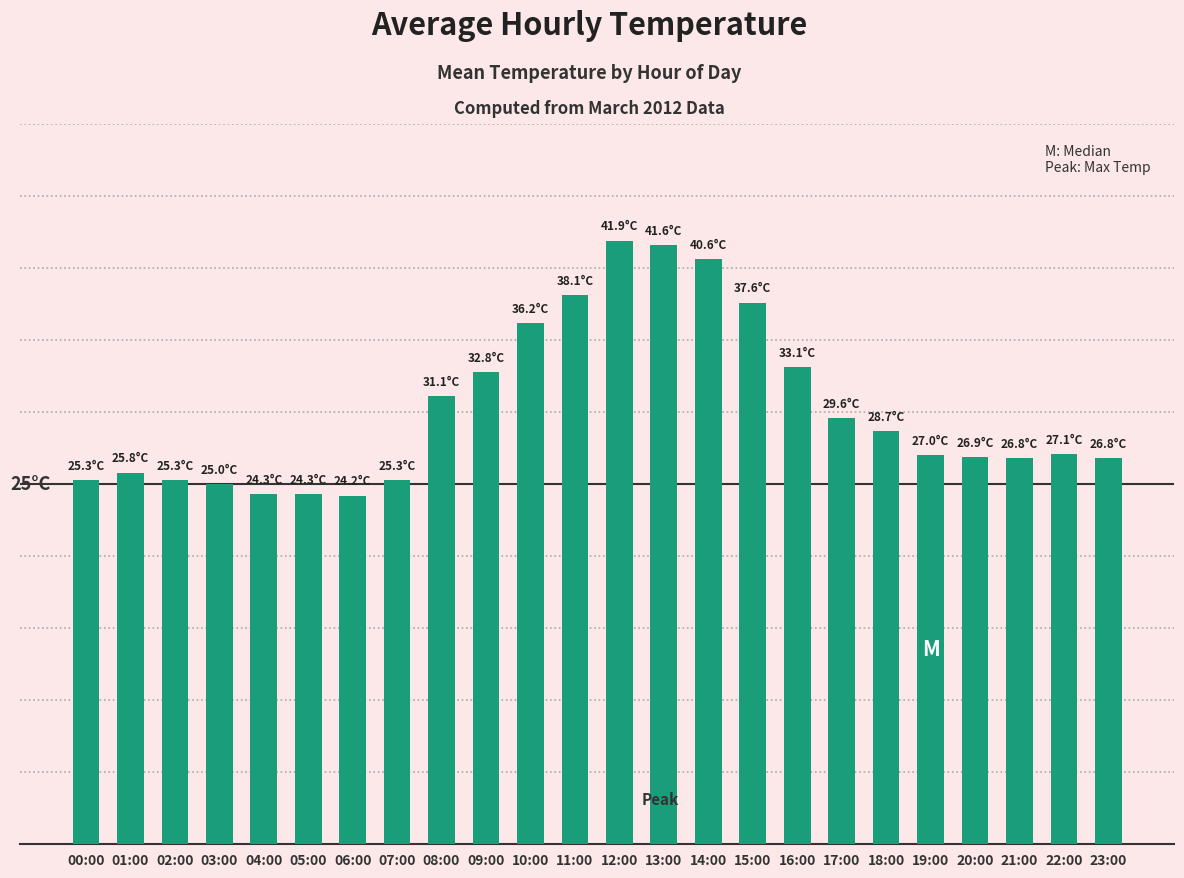

What is the difference between the values at 13:00 and 11:00?

3.5